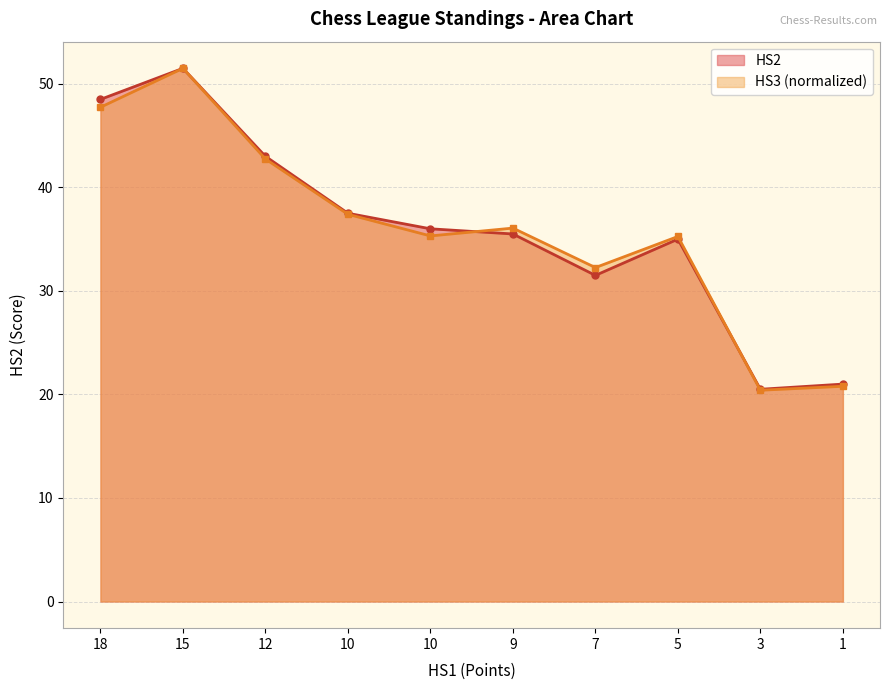

Which label corresponds to the smallest value in the chart?

3